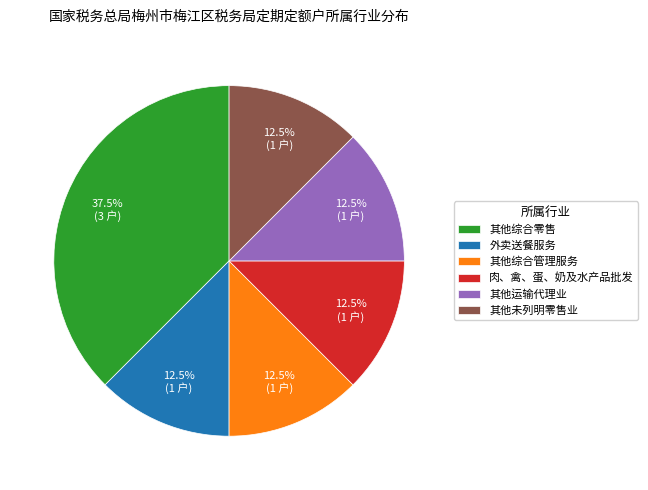

Does 外卖送餐服务 account for over 50% of the chart?

No